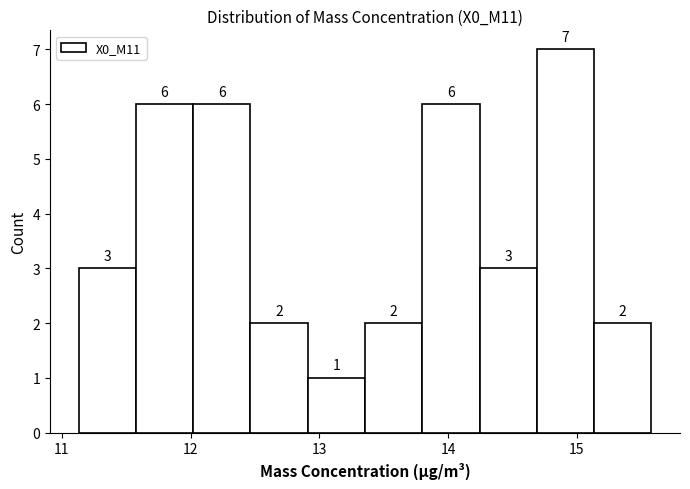

What is the height of the bar covering 11.6 to 12.0 on the x-axis? The bar edges are not printed on the chart, so give them approximately, as read against the axis.

6